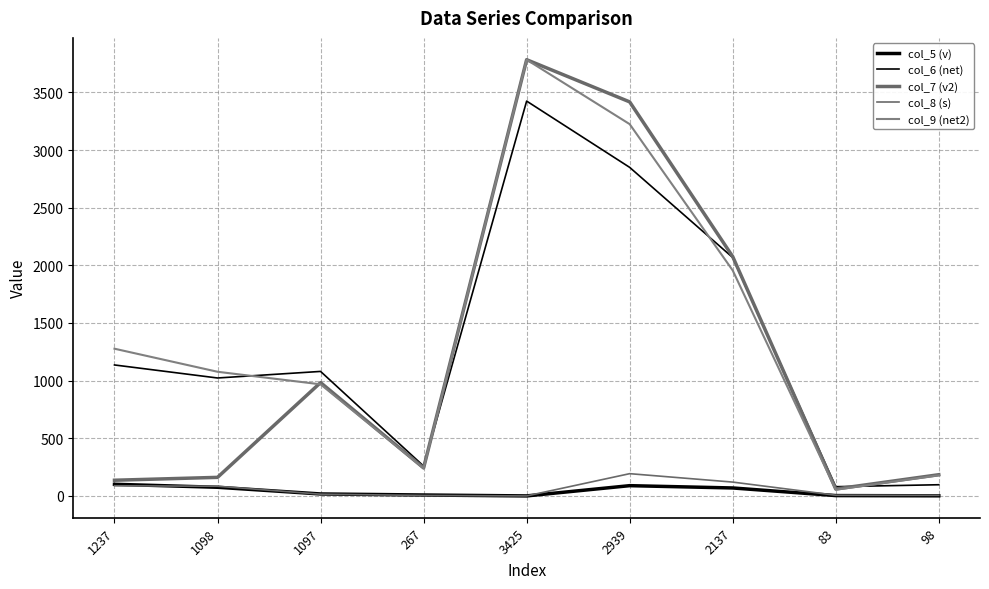

Where is col_7 (v2) nearest to the value 1922?

2137